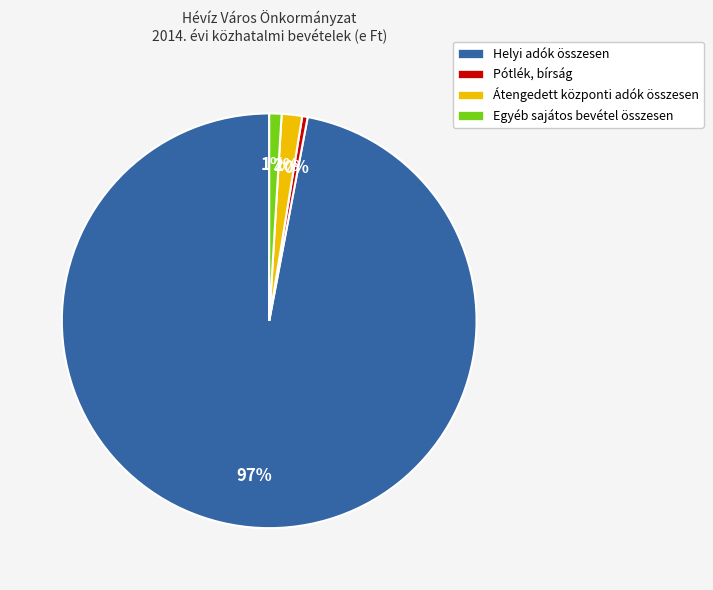

Rank the categories by value from highest to lowest.

Helyi adók összesen, Átengedett központi adók összesen, Egyéb sajátos bevétel összesen, Pótlék, bírság